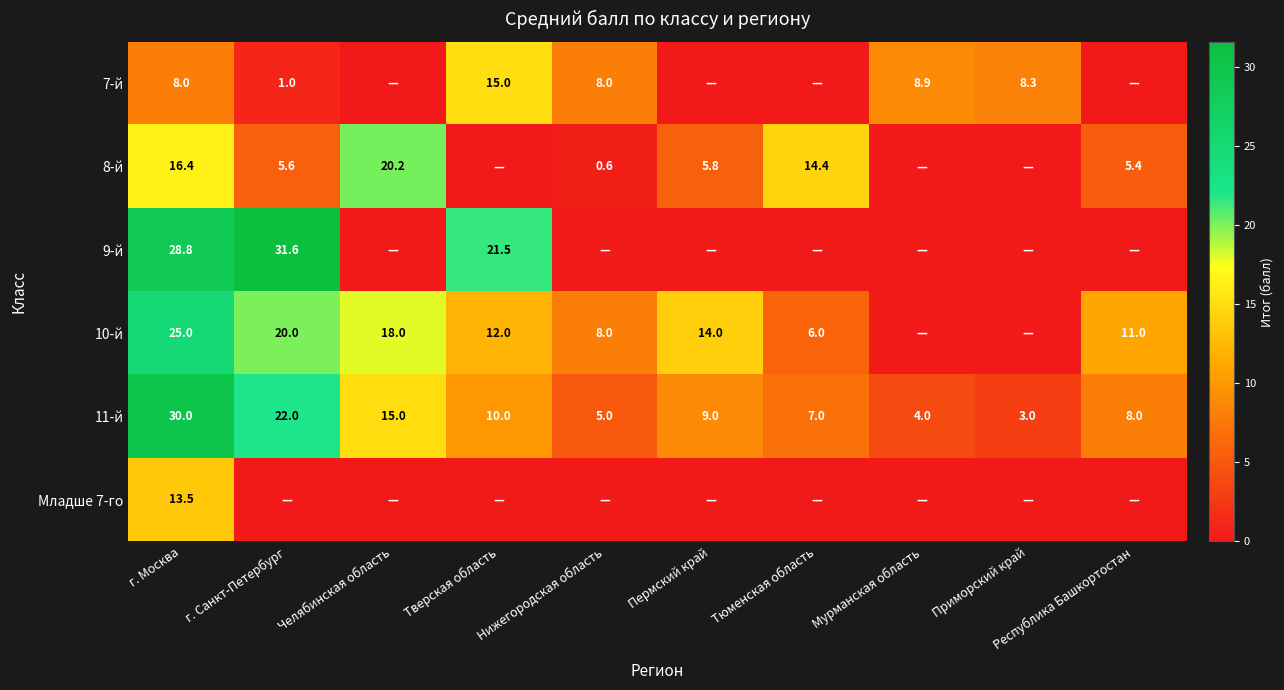

The 7-й series shows 8.9 at Мурманская область. True or false?

True